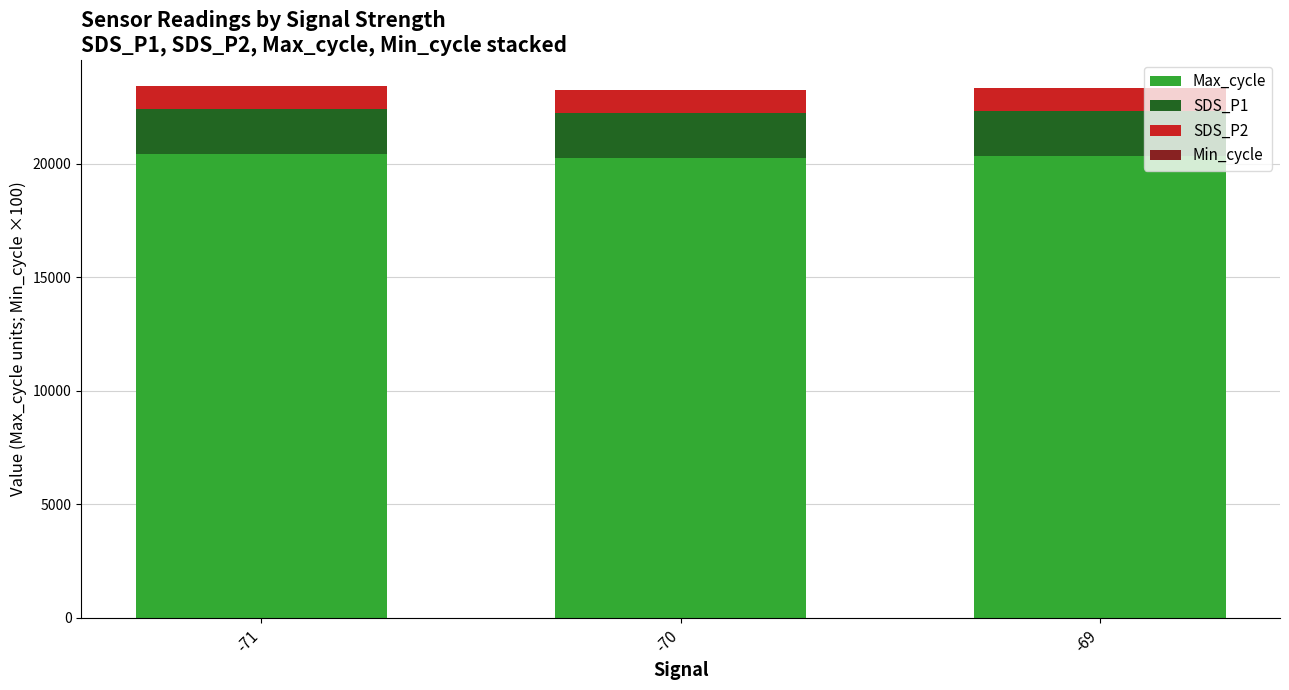

The value of Max_cycle at -69 is 30226.1. True or false?

False